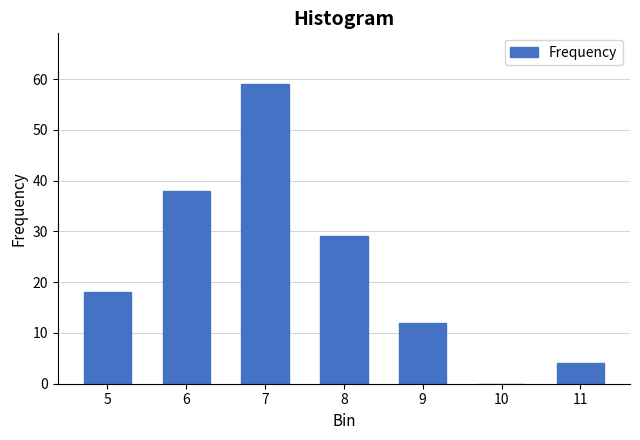

Reading left to right, transcribe all the data shown in this chart.

5=18	6=38	7=59	8=29	9=12	10=0	11=4